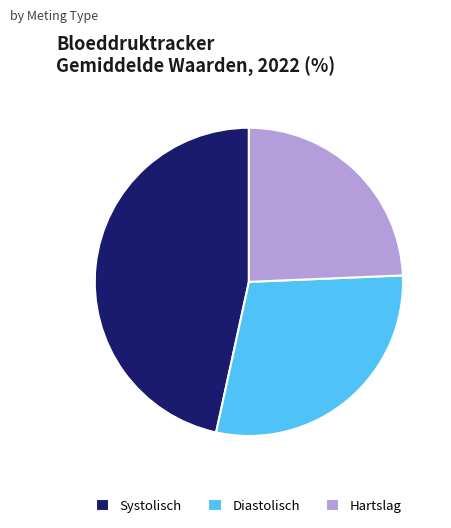

Is there a majority slice in this chart?

No